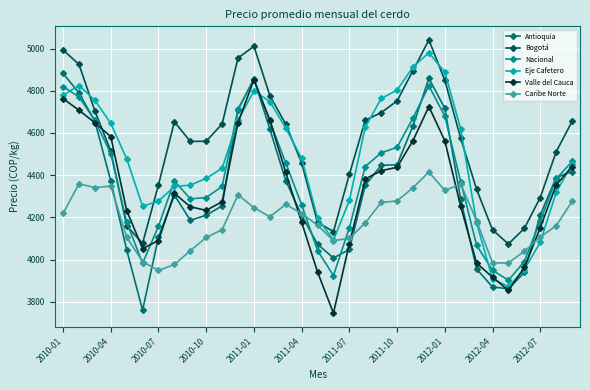

How many series are shown in this chart?

6